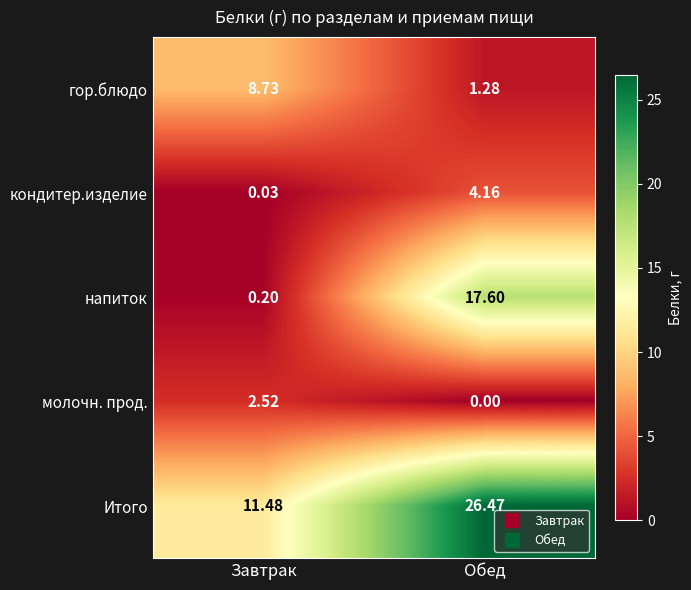

Between Завтрак and Обед, which series saw the biggest shift?

напиток